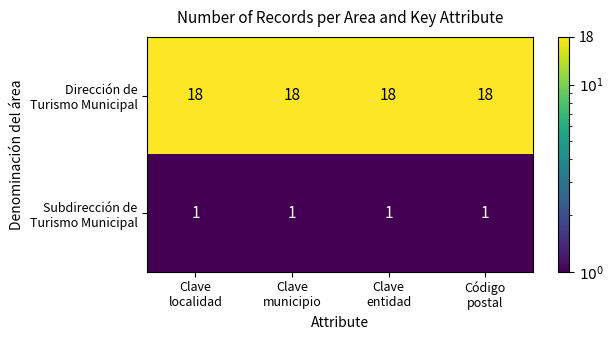

At how many categories does at least one series exceed 10?

4